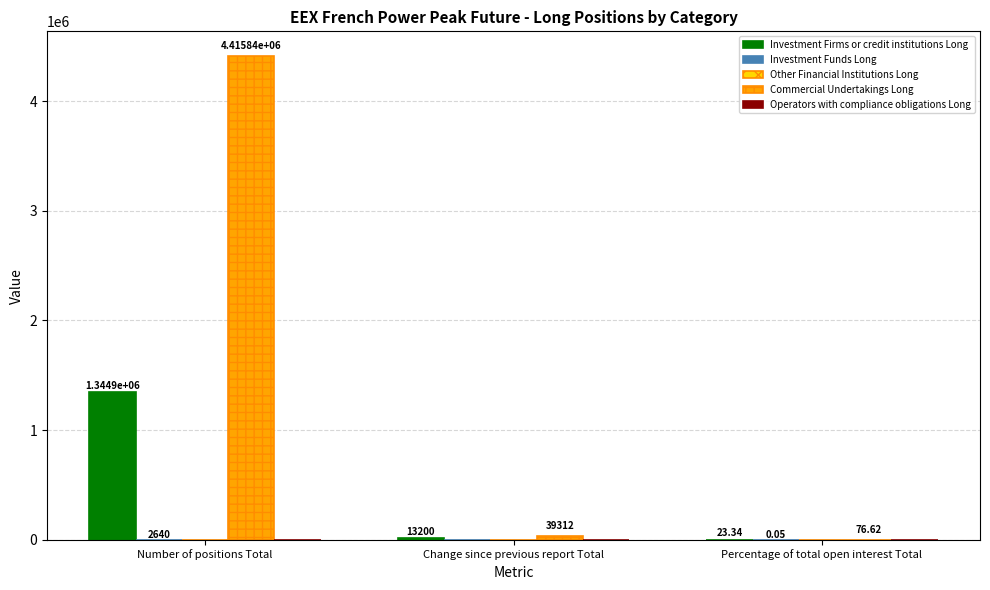

What is the difference between the Commercial Undertakings Long values at Change since previous report Total and Percentage of total open interest Total?

39235.4